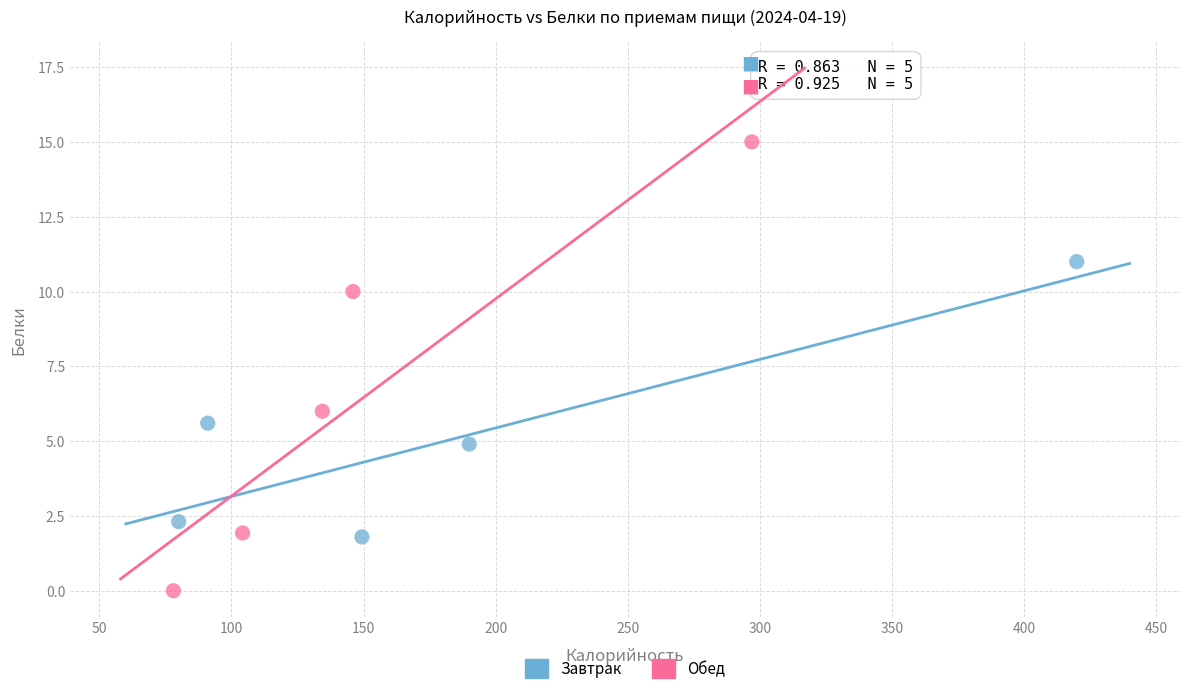

Which series contains the highest Y value?

Обед